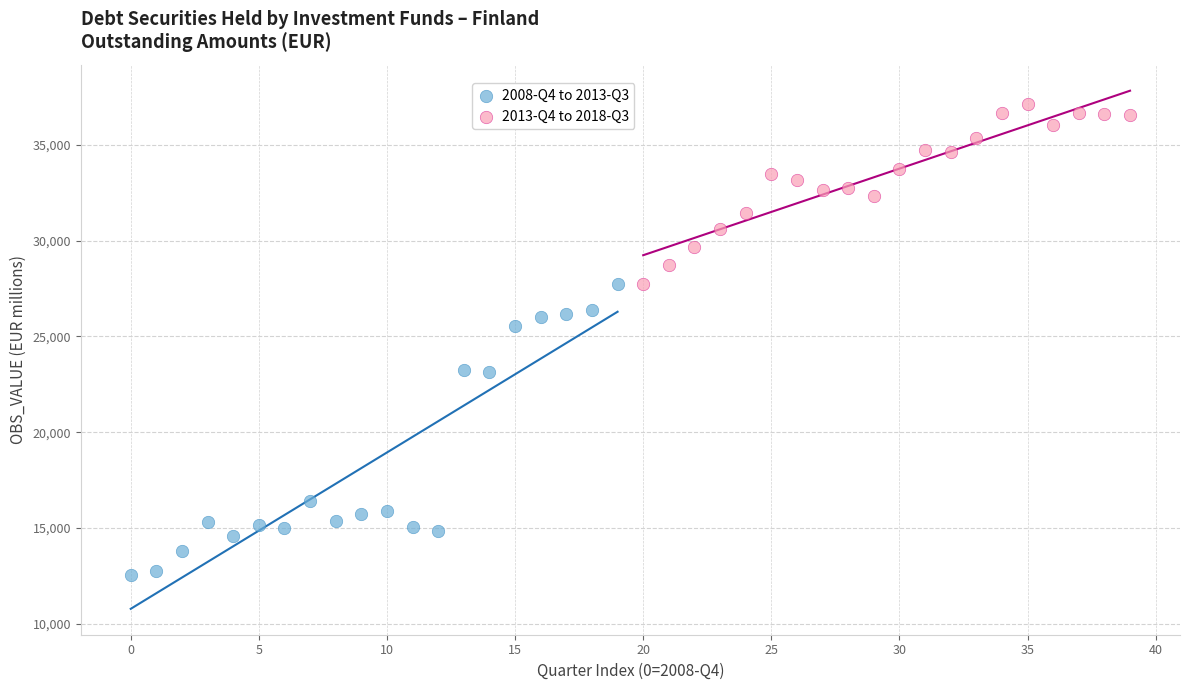

Which series has the largest Y range (max minus min)?

2008-Q4 to 2013-Q3